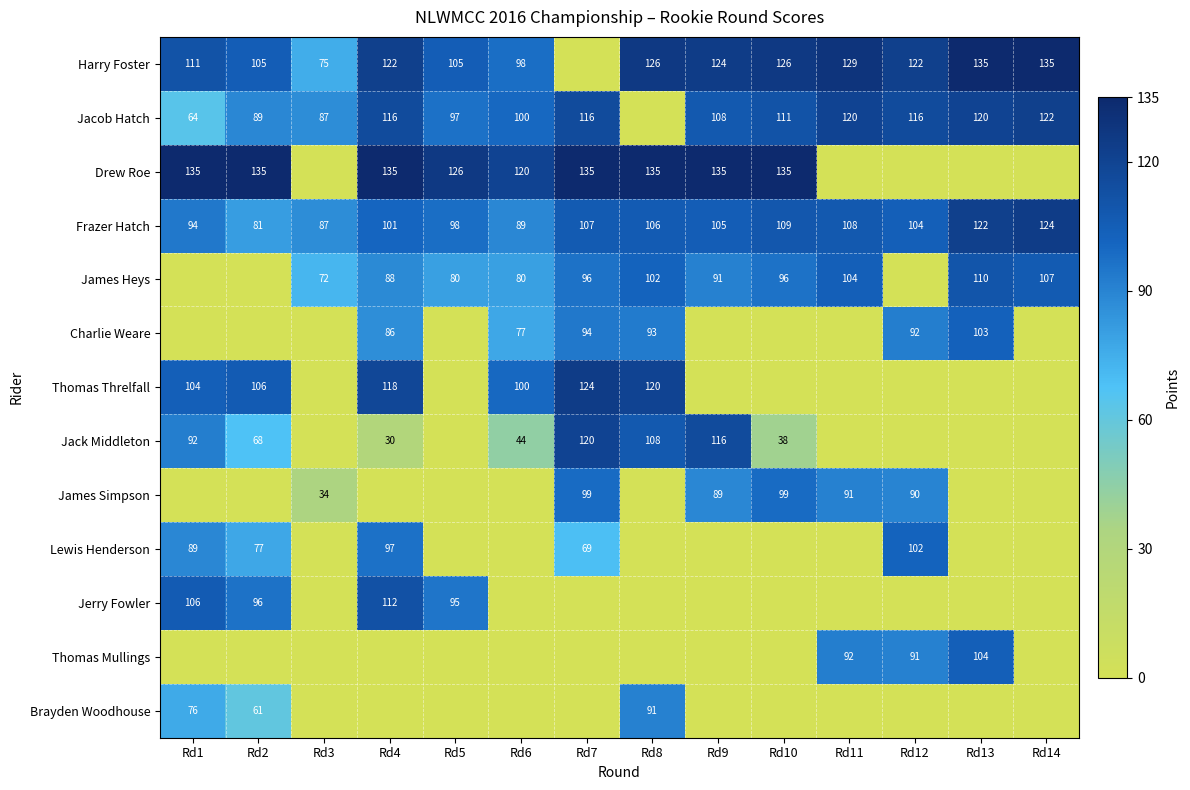

At which label does Frazer Hatch reach its minimum?

Rd2